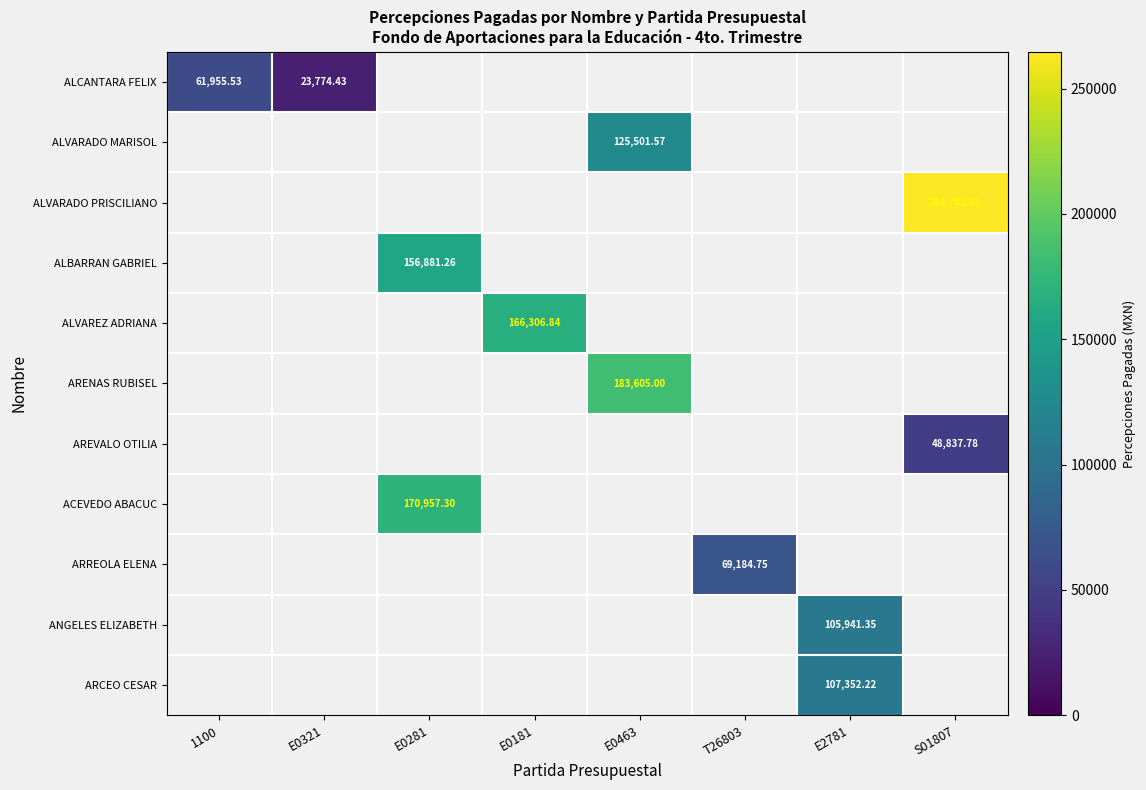

What is the smallest value displayed?

23774.4